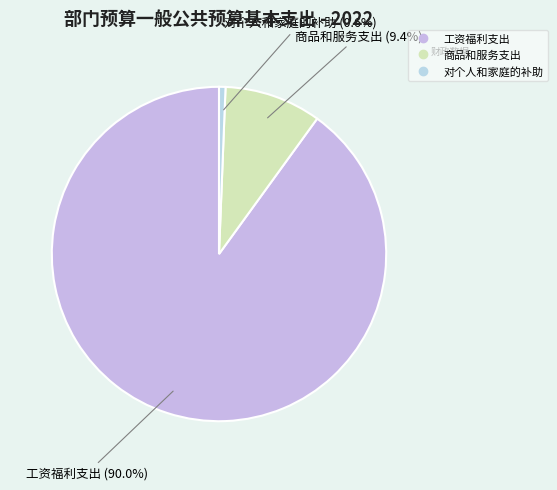

Which slice is the smallest?

对个人和家庭的补助